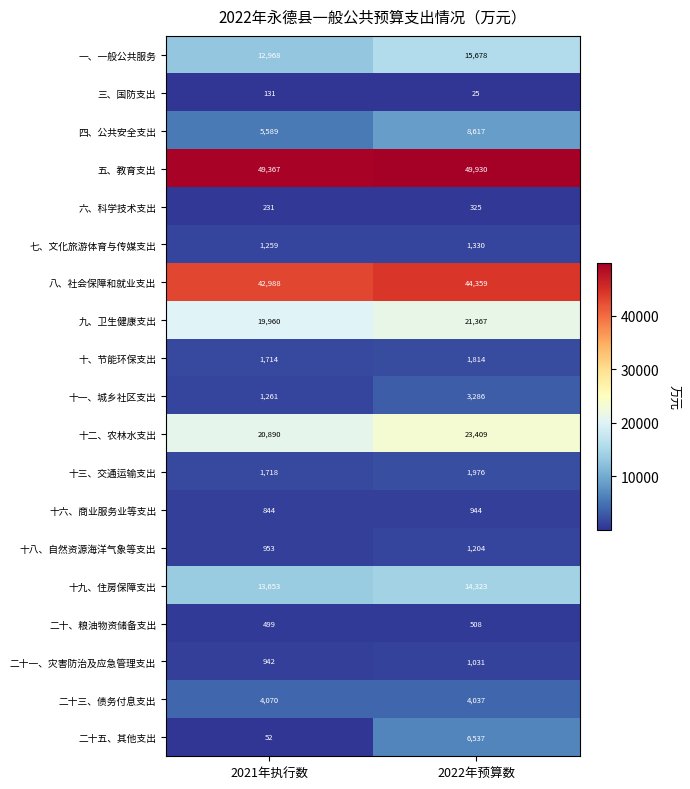

What is the total value across all series at 2021年执行数?

179089